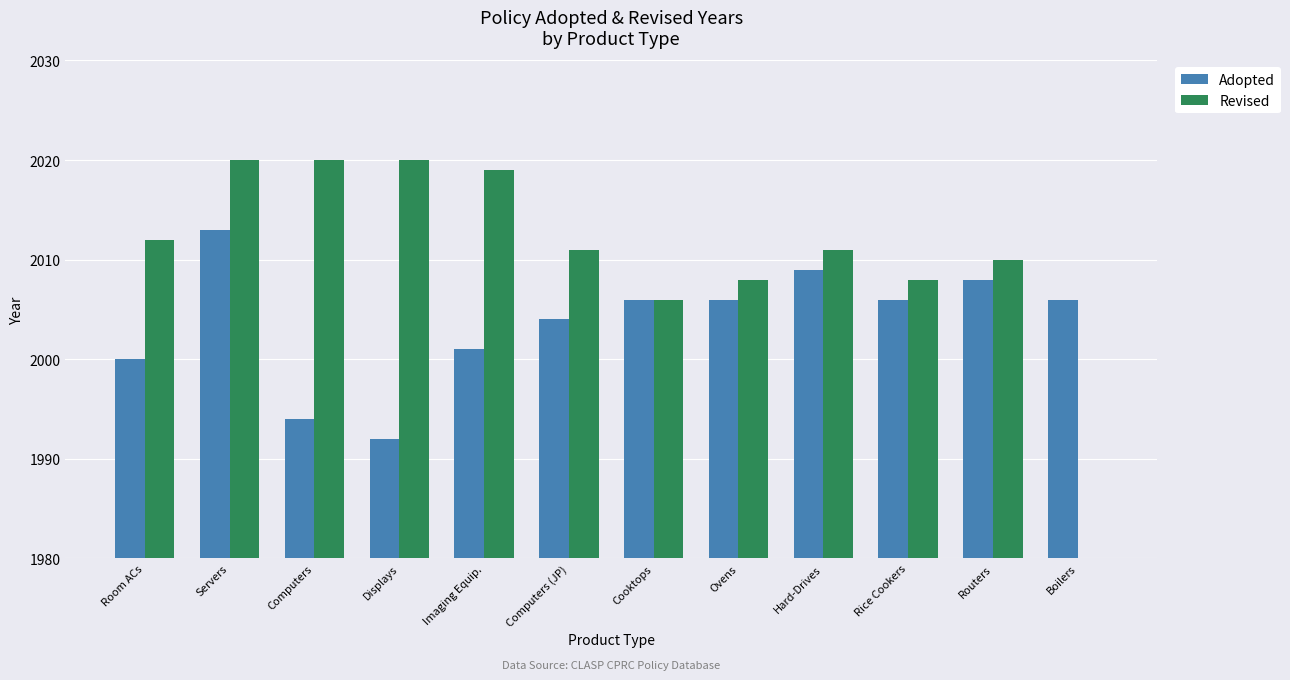

Is the value of Revised at Servers greater than the value of Adopted at Routers?

Yes